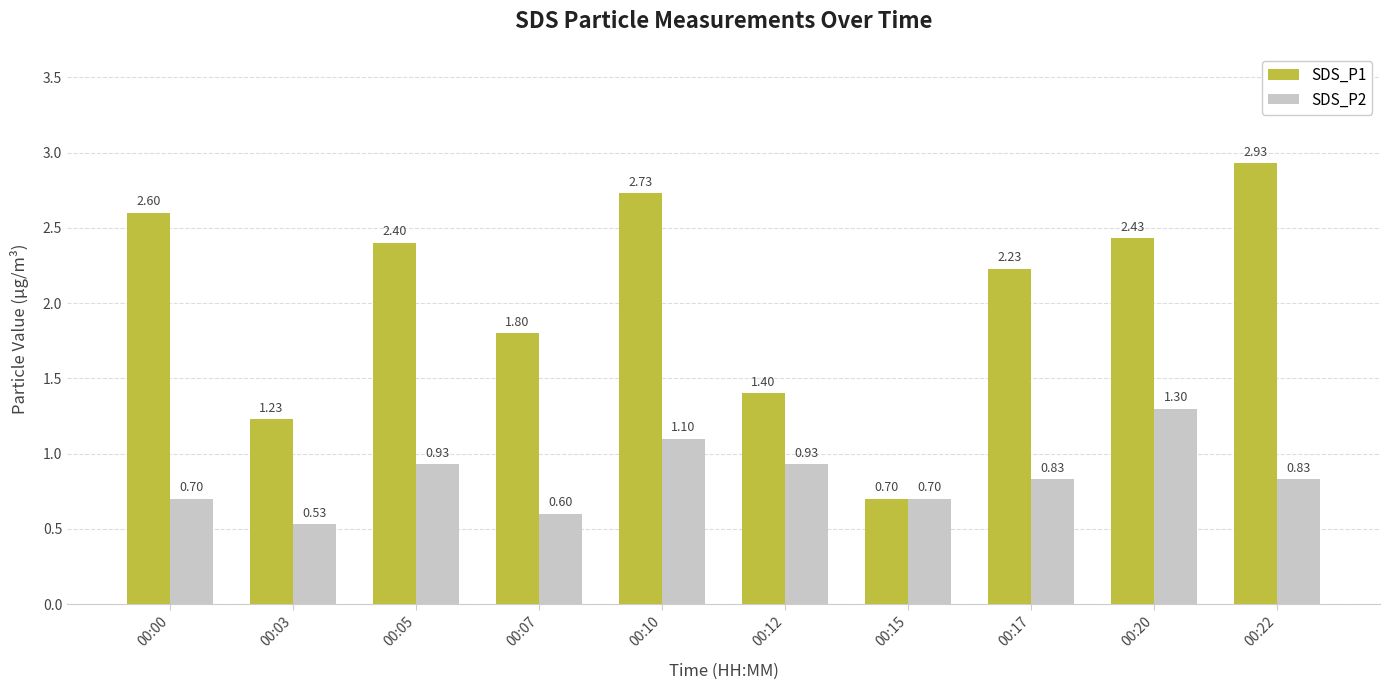

Which series has the largest range (max minus min)?

SDS_P1